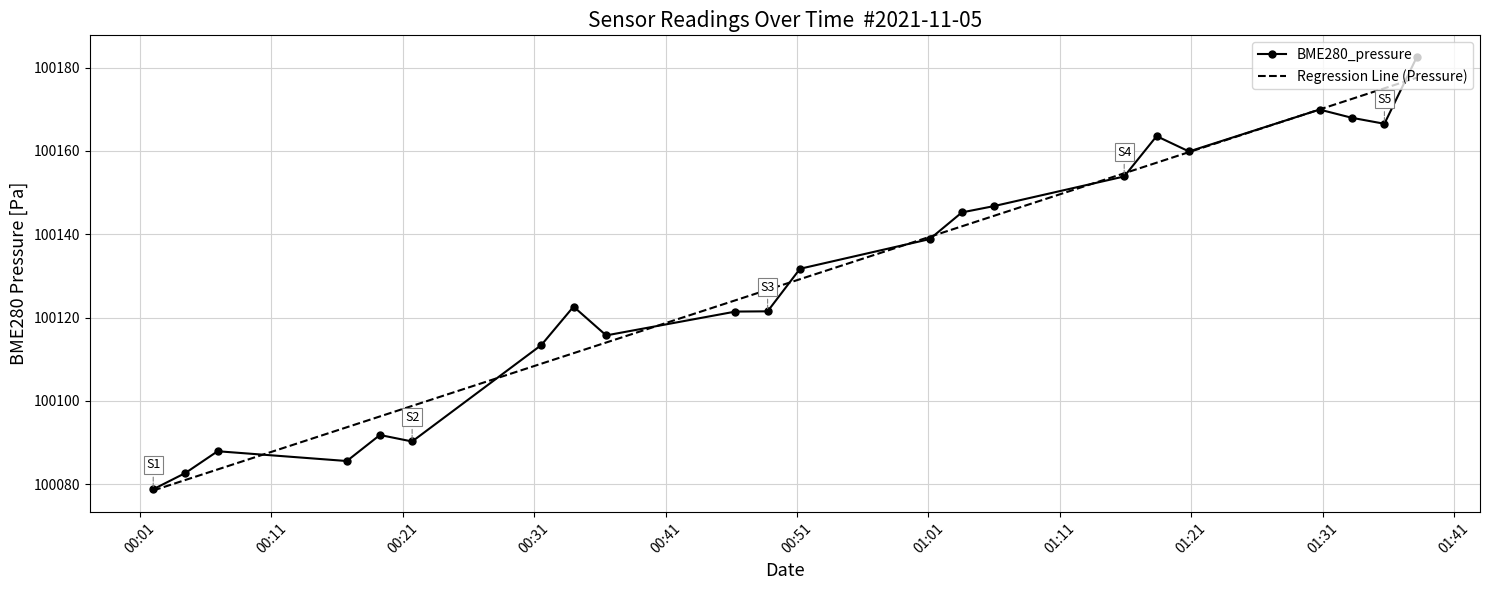

What is the greatest value displayed?

100182.6